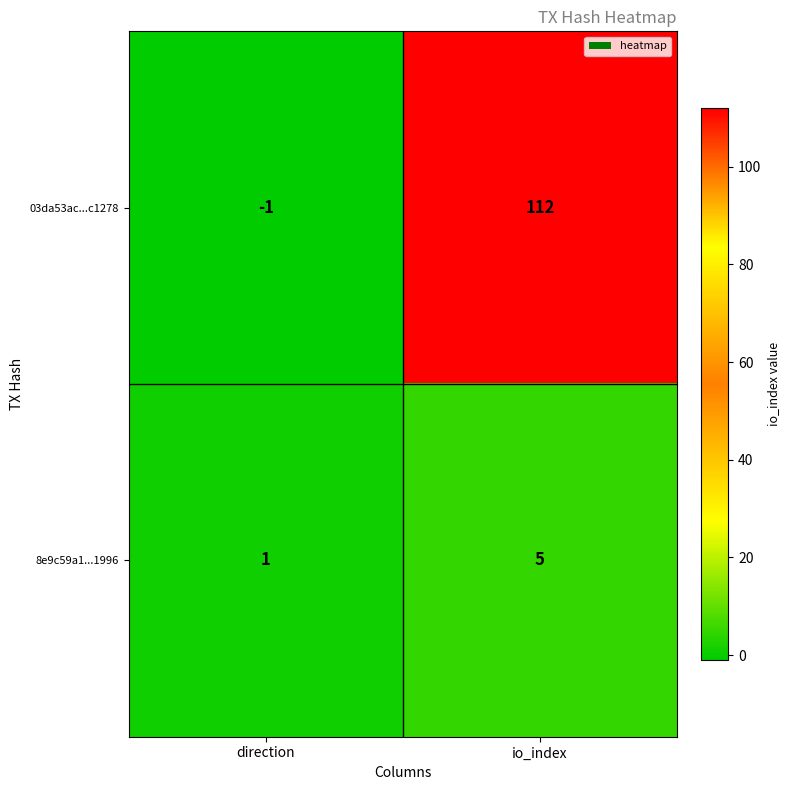

Reading right to left, extract all data points from this chart.

03da53ac...c1278: 112	-1
8e9c59a1...1996: 5	1